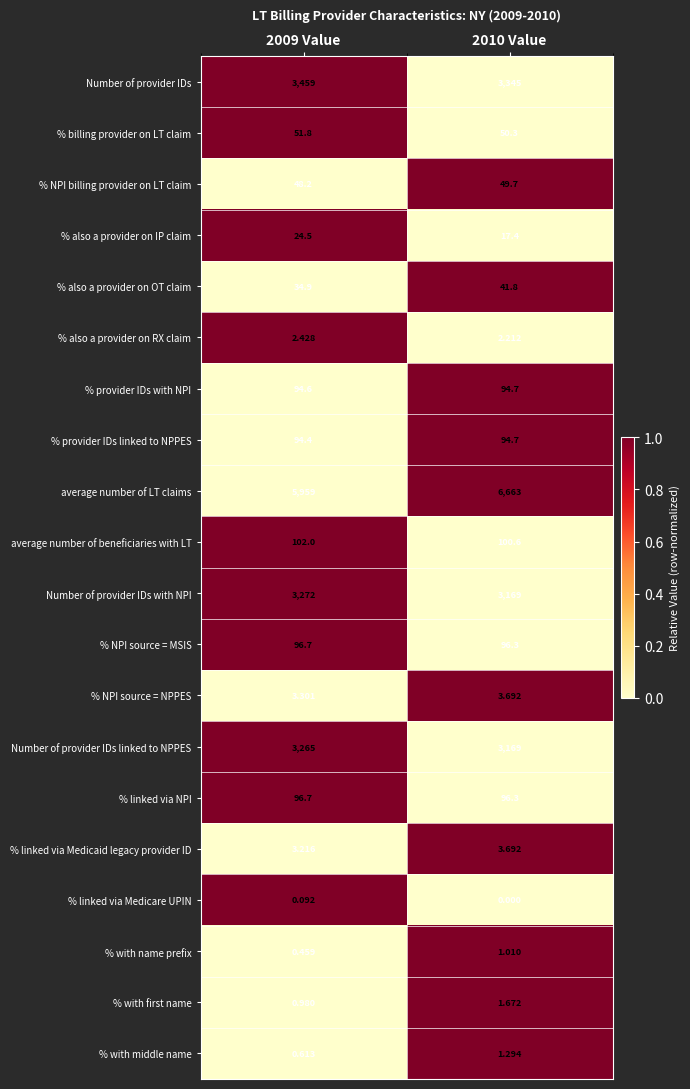

What is the spread (max minus min) of values at 2010 Value?

6663.0